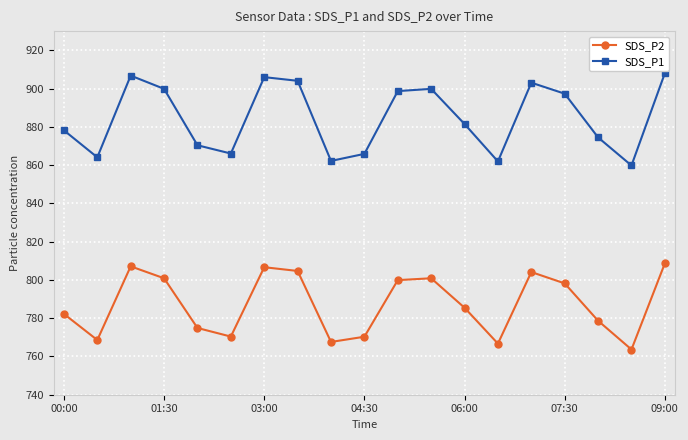

How many distinct data groups are displayed?

2